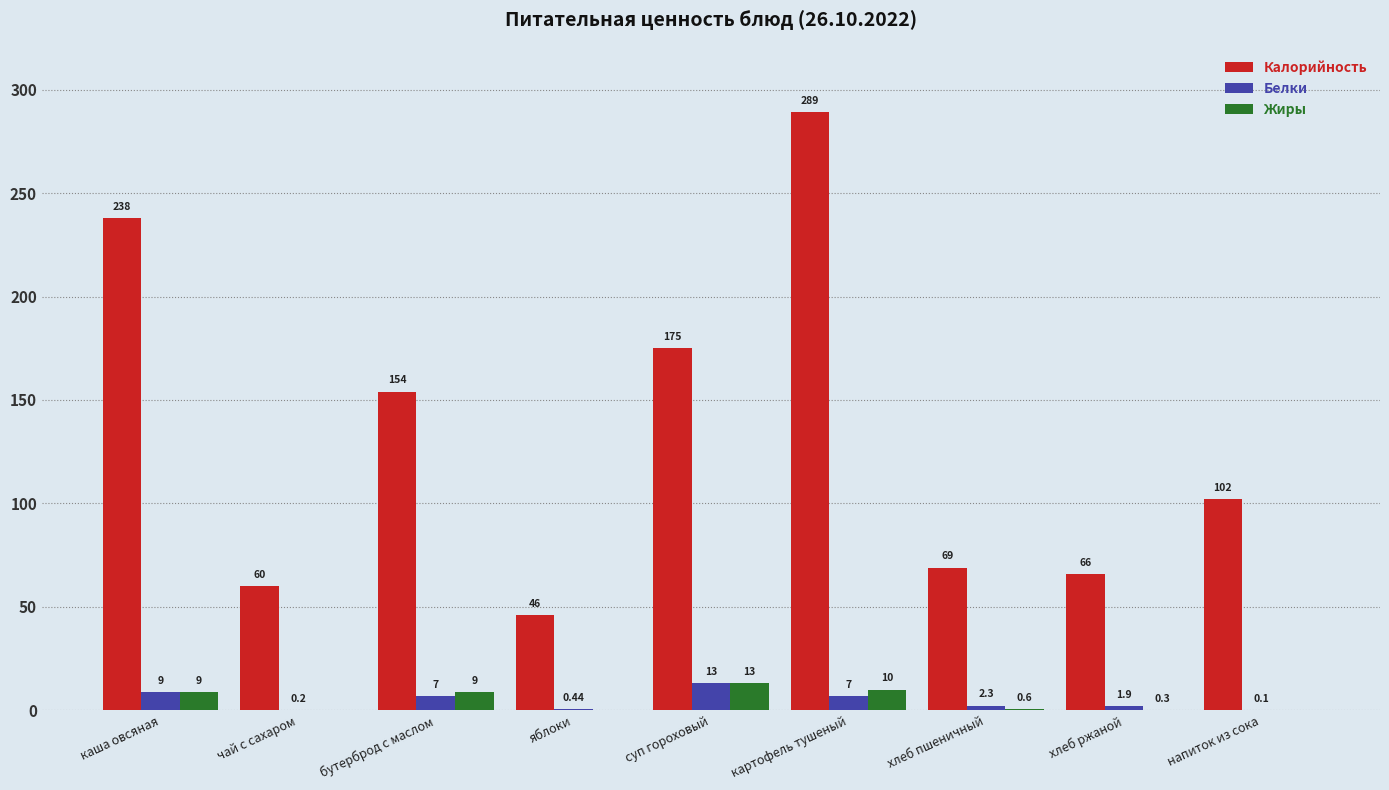

What is the sum of all Калорийность values?

1199.0